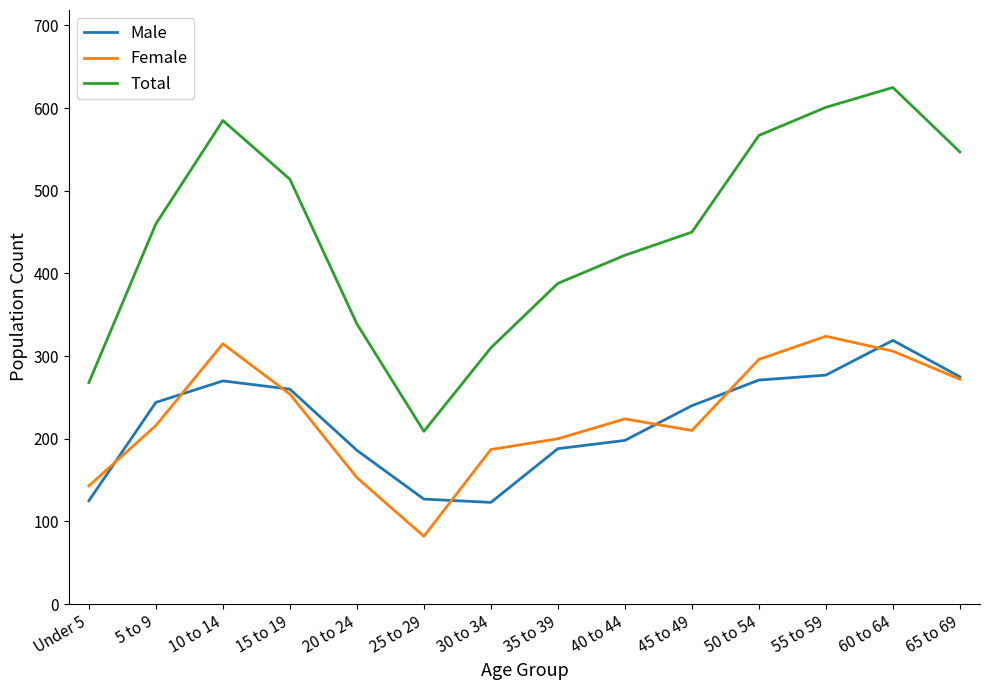

What is the difference between the Total values at 5 to 9 and 40 to 44?

38